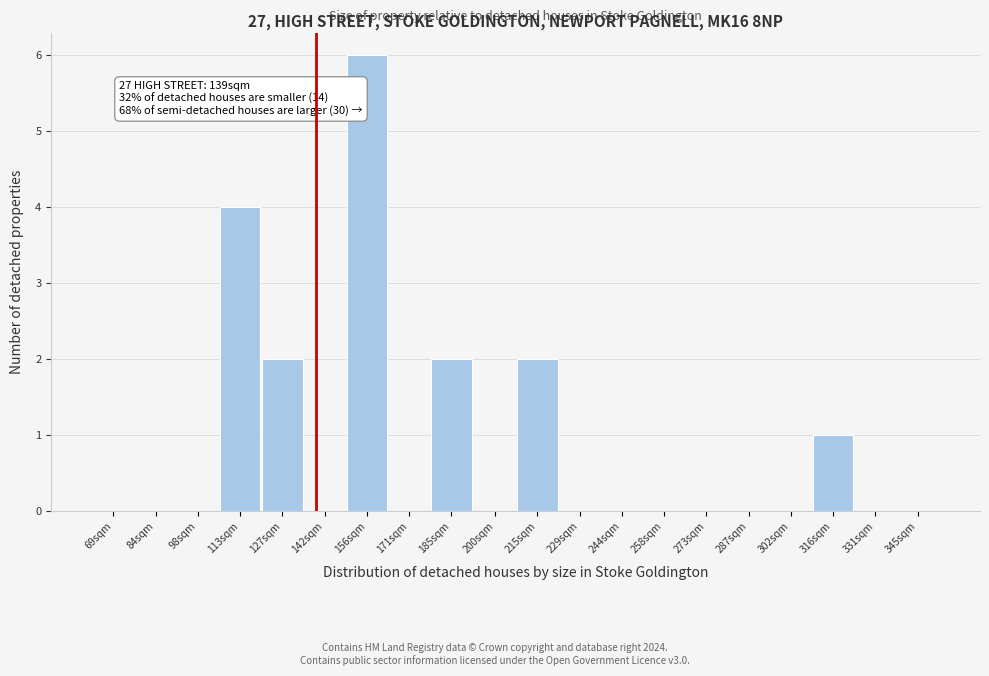

Reading right to left, transcribe all the data shown in this chart.

345sqm=0	331sqm=0	316sqm=1	302sqm=0	287sqm=0	273sqm=0	258sqm=0	244sqm=0	229sqm=0	215sqm=2	200sqm=0	185sqm=2	171sqm=0	156sqm=6	142sqm=0	127sqm=2	113sqm=4	98sqm=0	84sqm=0	69sqm=0